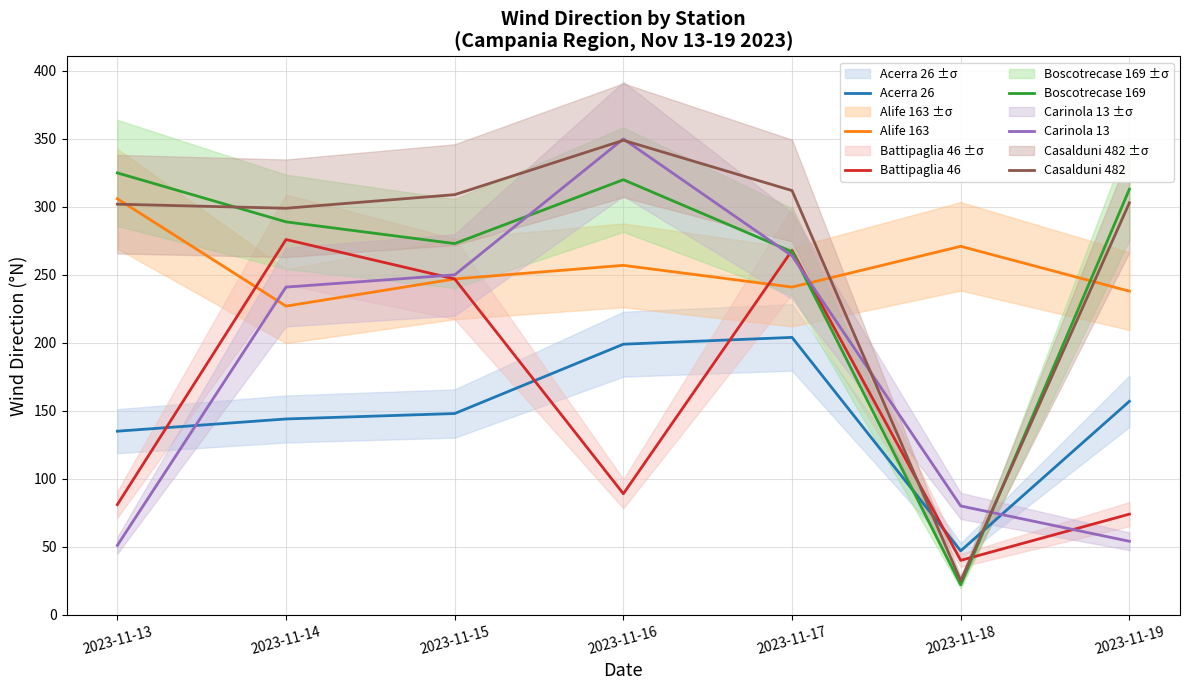

How many interior local valleys does the Boscotrecase 169 series have?

2